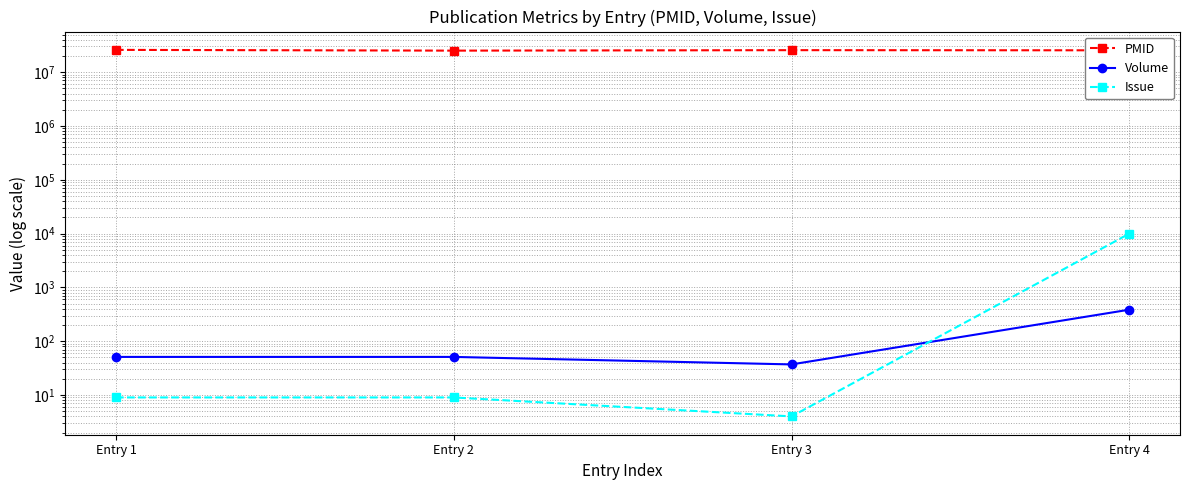

How many values in the PMID series exceed 25644970?

1